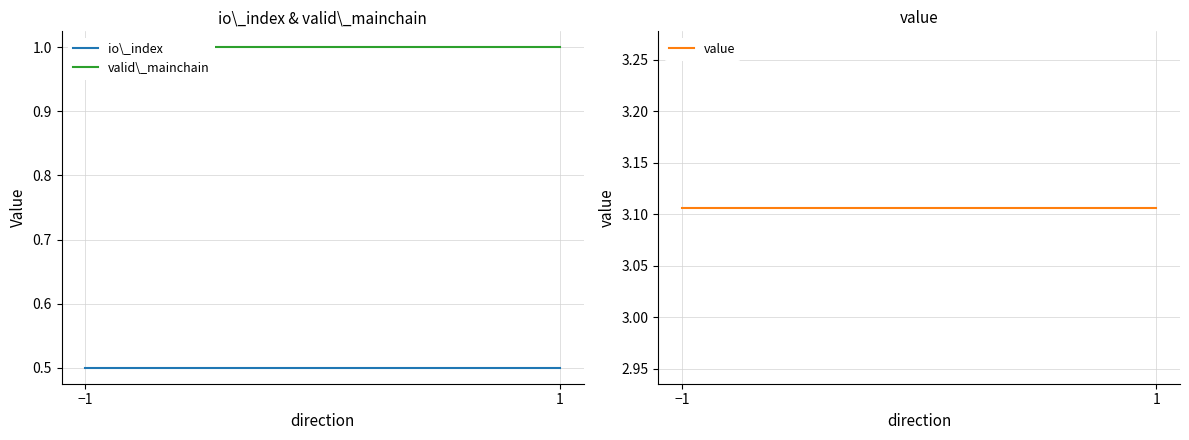

Is this an area chart (filled region under the line)?

No